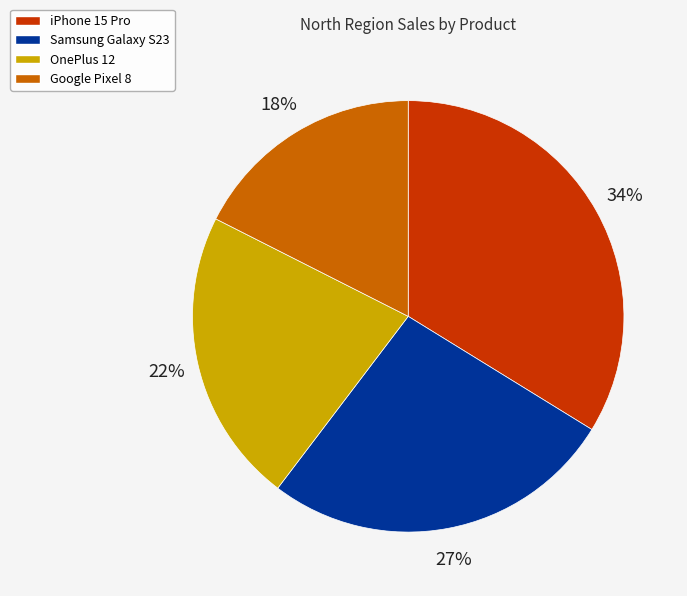

Which category has the biggest portion of the pie?

iPhone 15 Pro